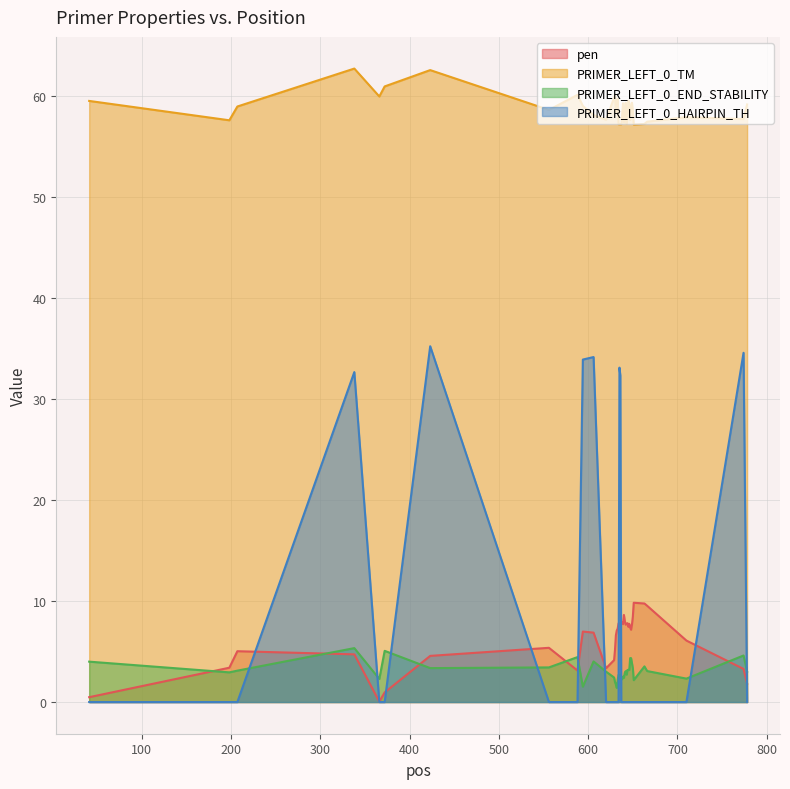

In PRIMER_LEFT_0_HAIRPIN_TH, how many points are higher than both neighbors (excluding endpoints)?

5